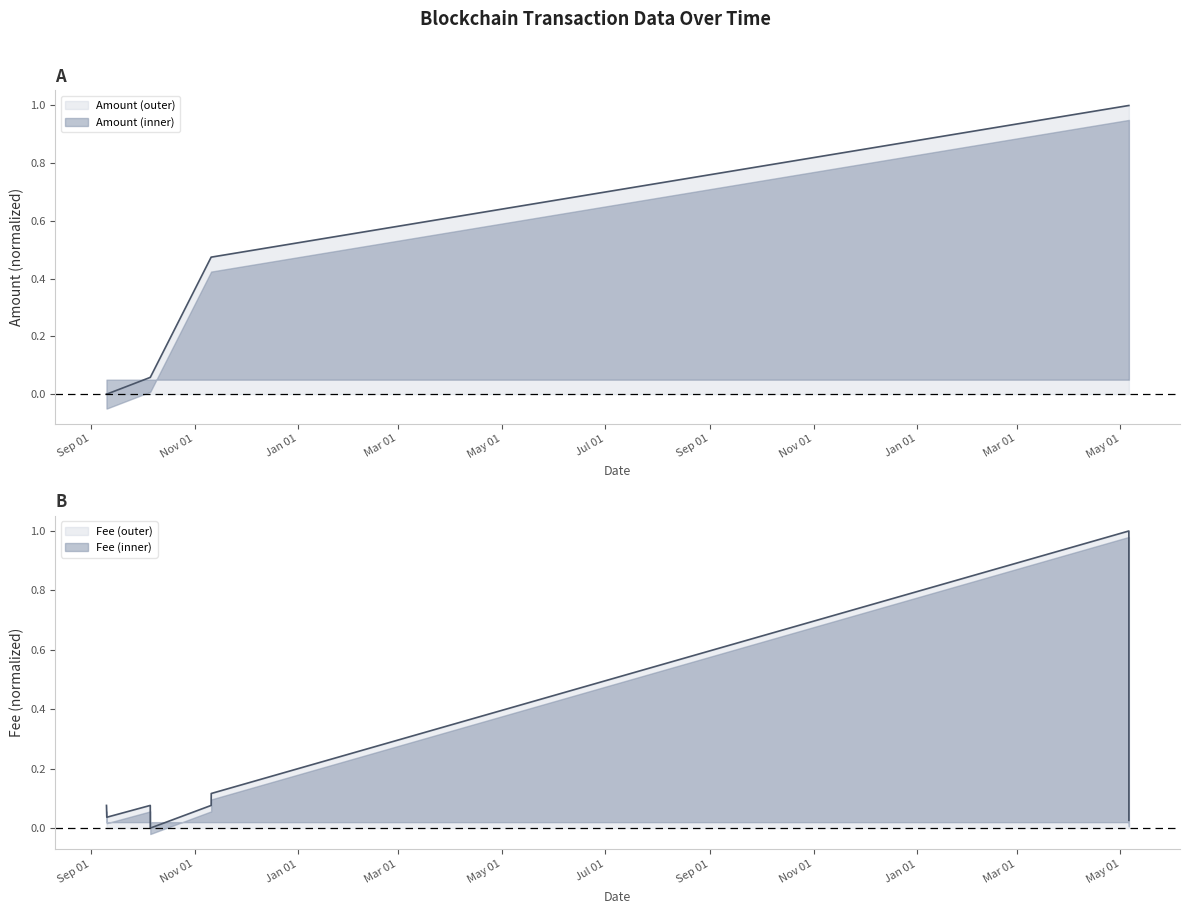

What value does the Fee series have at 2021-09-10 00:15:00?

0.1